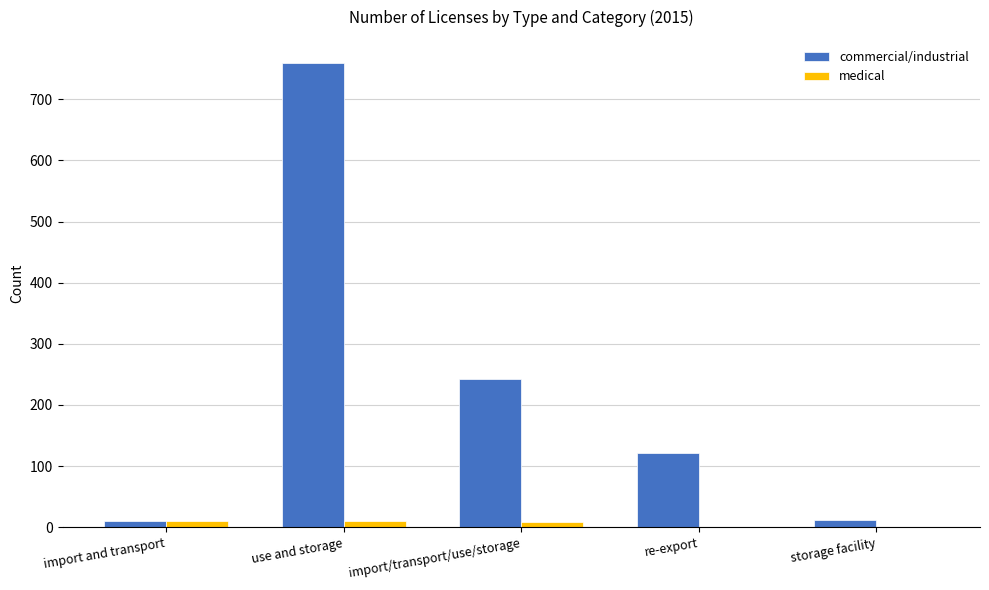

Which series has the largest total across all categories?

commercial/industrial